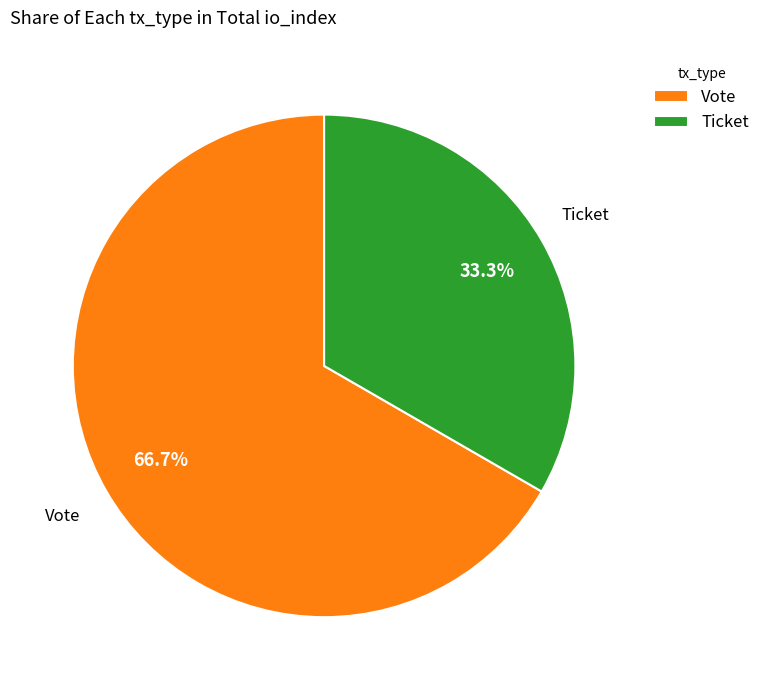

Is it true that Ticket is 5% of the pie?

False